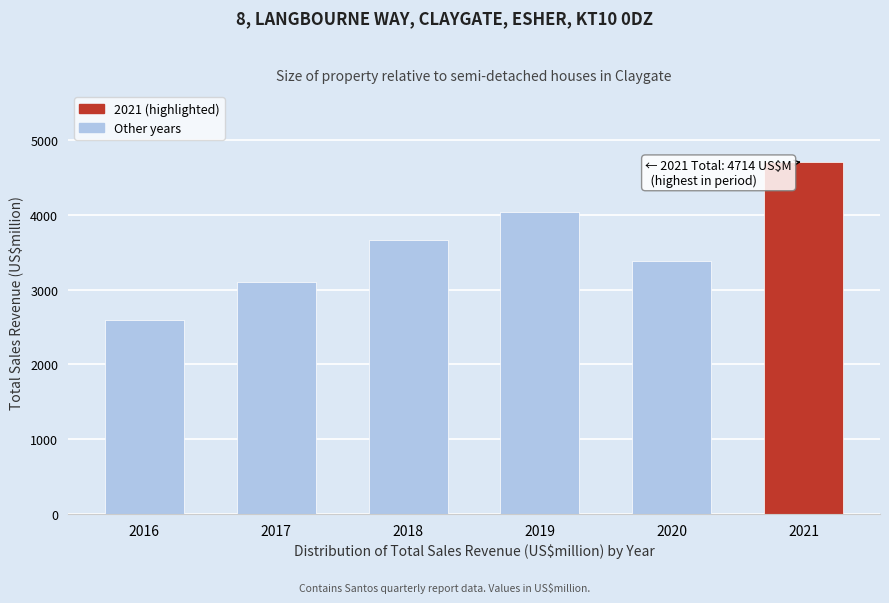

Reading left to right, extract all data points from this chart.

2016=2594	2017=3107	2018=3660	2019=4033	2020=3387	2021=4714